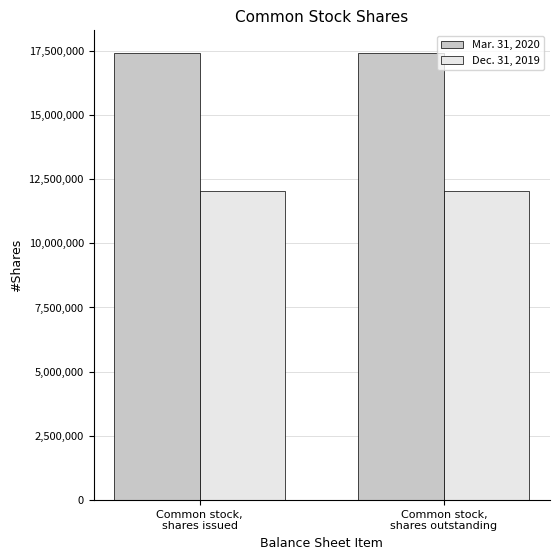

The Dec. 31, 2019 series shows 12040835 at Common stock,
shares issued. True or false?

True